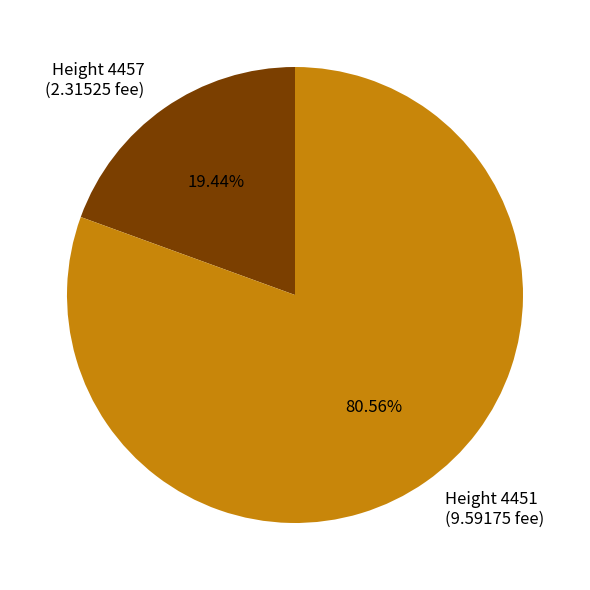

Combined, do Height 4451 (9.59175 fee) and Height 4457 (2.31525 fee) account for over 50%?

Yes